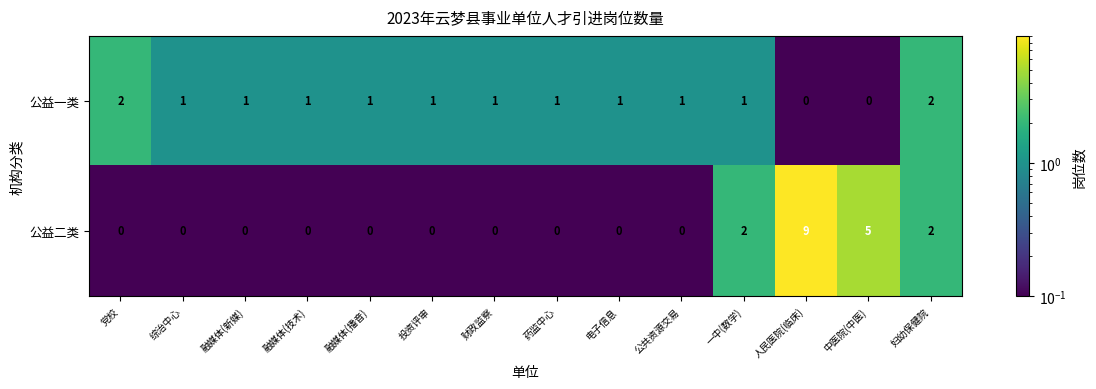

At which label is 公益二类 closest to 4?

中医院(中医)